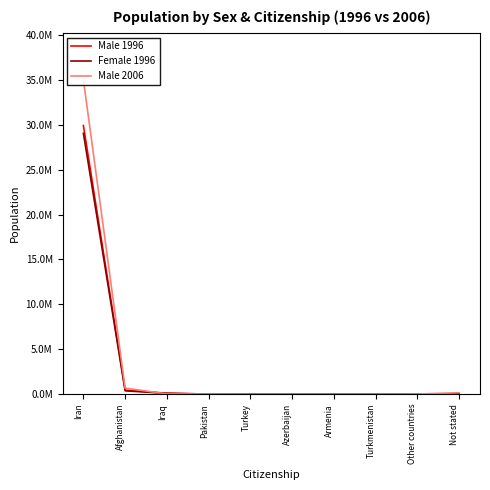

Where do Male 2006 and Male 1996 first cross each other?

Afghanistan and Iraq